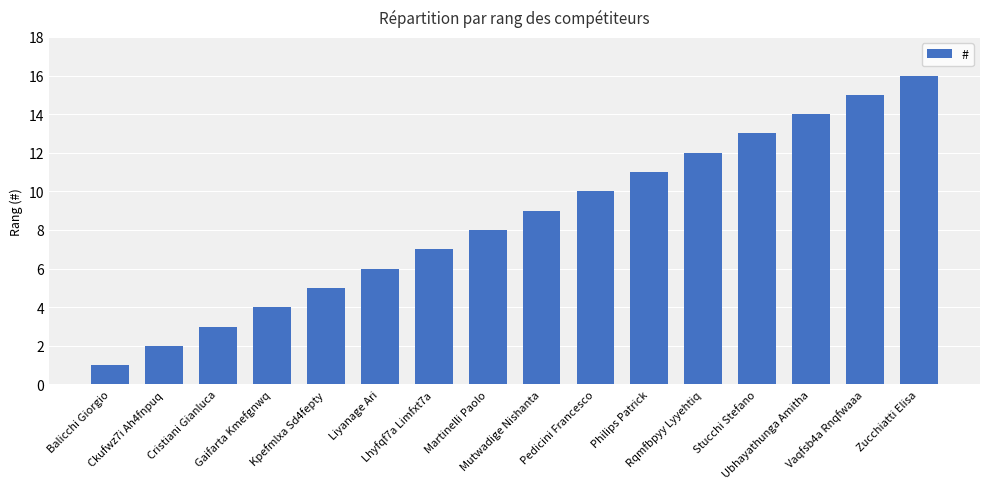

Reading left to right, what are all the values shown in this chart?

1	2	3	4	5	6	7	8	9	10	11	12	13	14	15	16